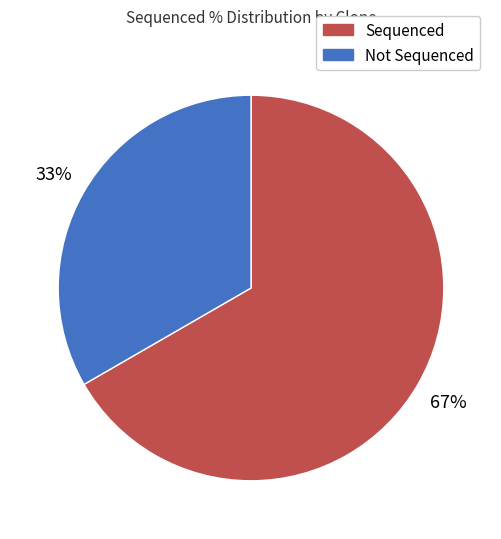

What is the smallest slice in the pie chart?

Not Sequenced